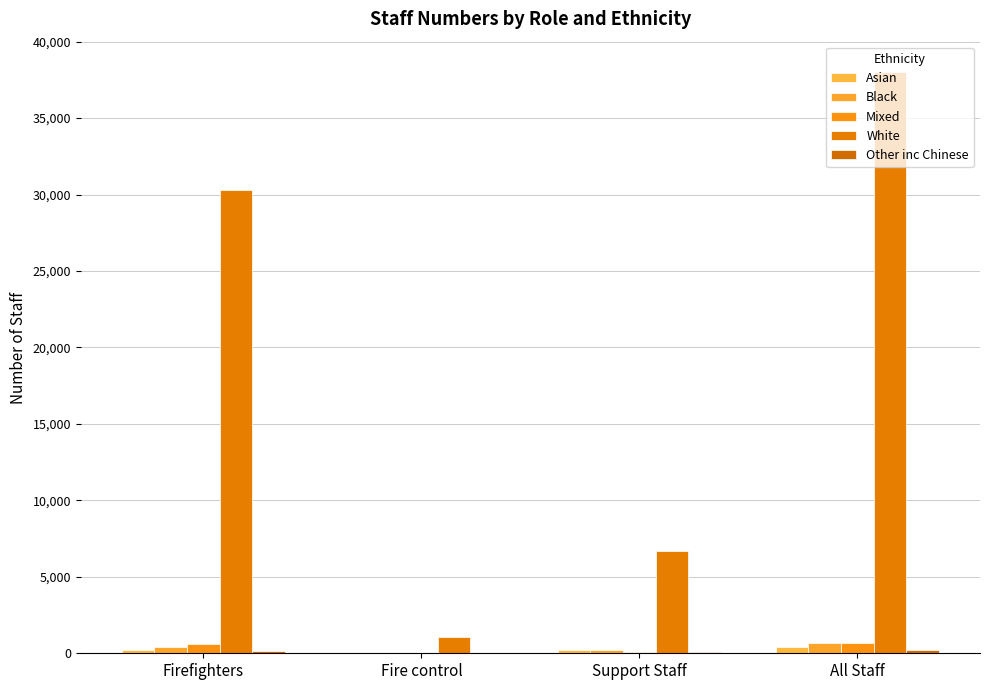

Reading left to right, what are all the values shown in this chart?

Asian: Firefighters=219	Fire control=4	Support Staff=207	All Staff=430
Black: Firefighters=427	Fire control=8	Support Staff=221	All Staff=656
Mixed: Firefighters=577	Fire control=14	Support Staff=93	All Staff=684
White: Firefighters=30285	Fire control=1034	Support Staff=6693	All Staff=38012
Other inc Chinese: Firefighters=145	Fire control=1	Support Staff=64	All Staff=210